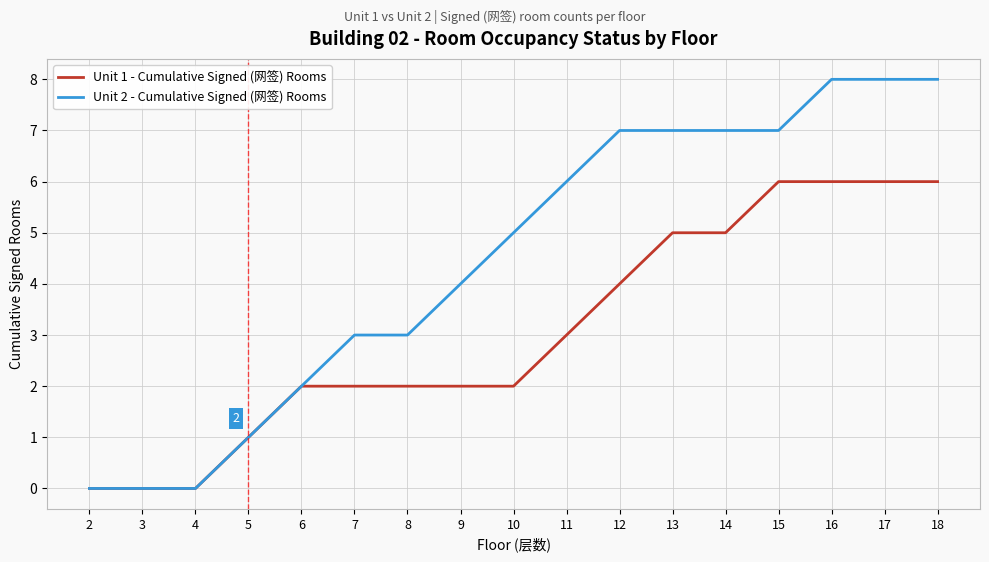

What is the total value across all series at 9?

6